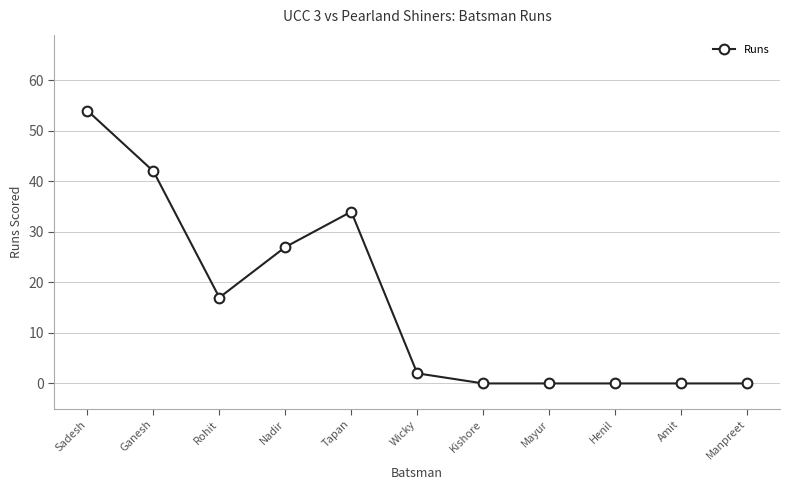

What is the sum of the values at Wicky and Nadir?

29